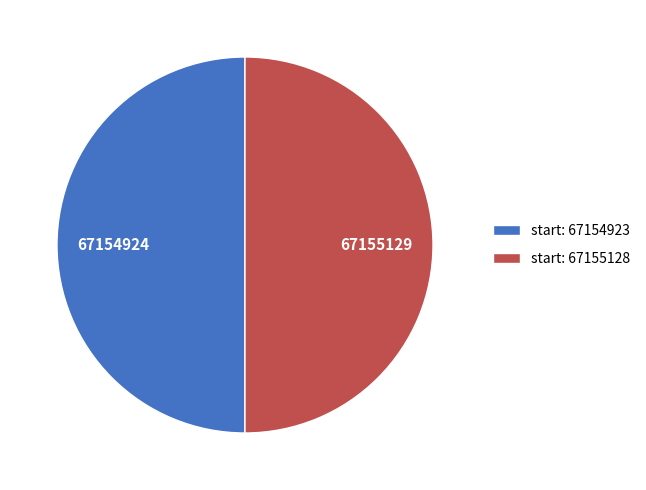

Approximately how many times larger is the value at start: 67154923 compared to start: 67155128?

1.0